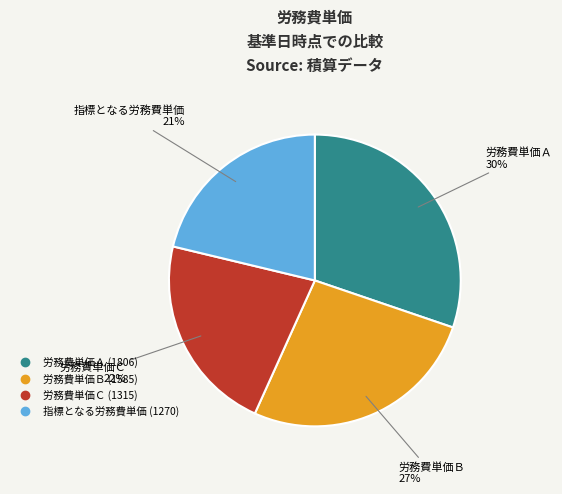

What is the ratio of the value at 指標となる労務費単価 to the value at 労務費単価Ａ?

0.7